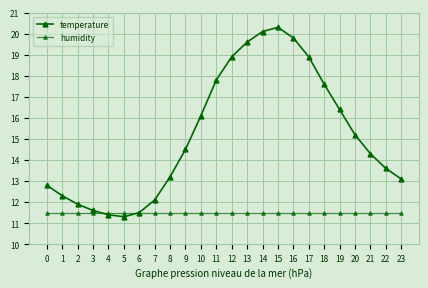

At which label does temperature reach its peak?

15